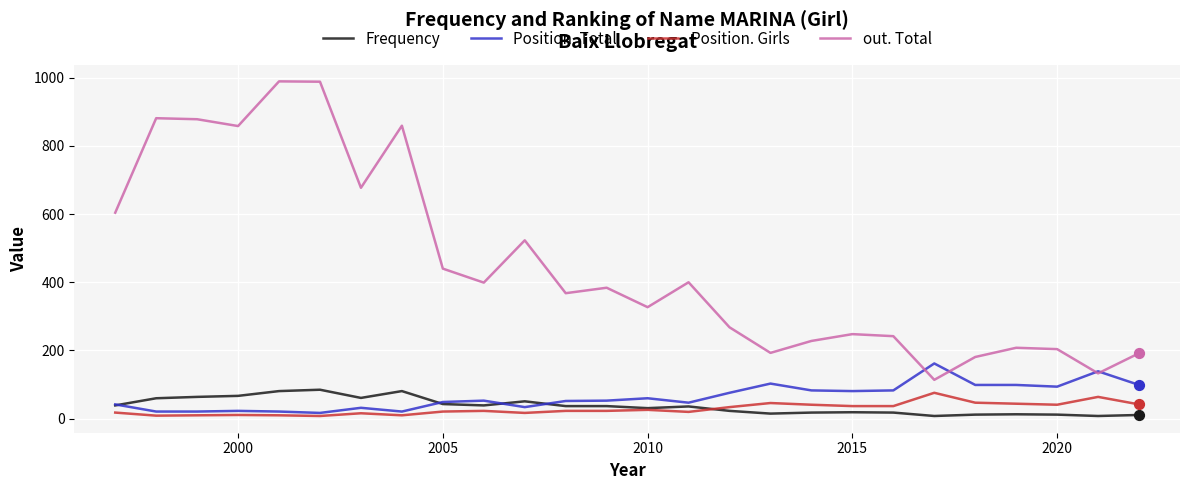

Which series has the largest range (max minus min)?

out. Total